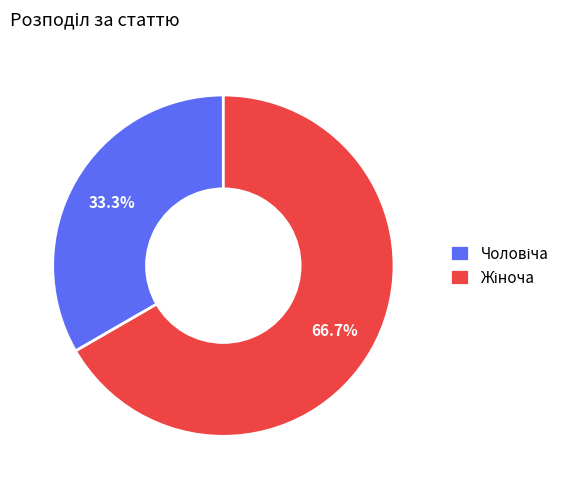

What is the ratio of the value at Жіноча to the value at Чоловіча?

2.0